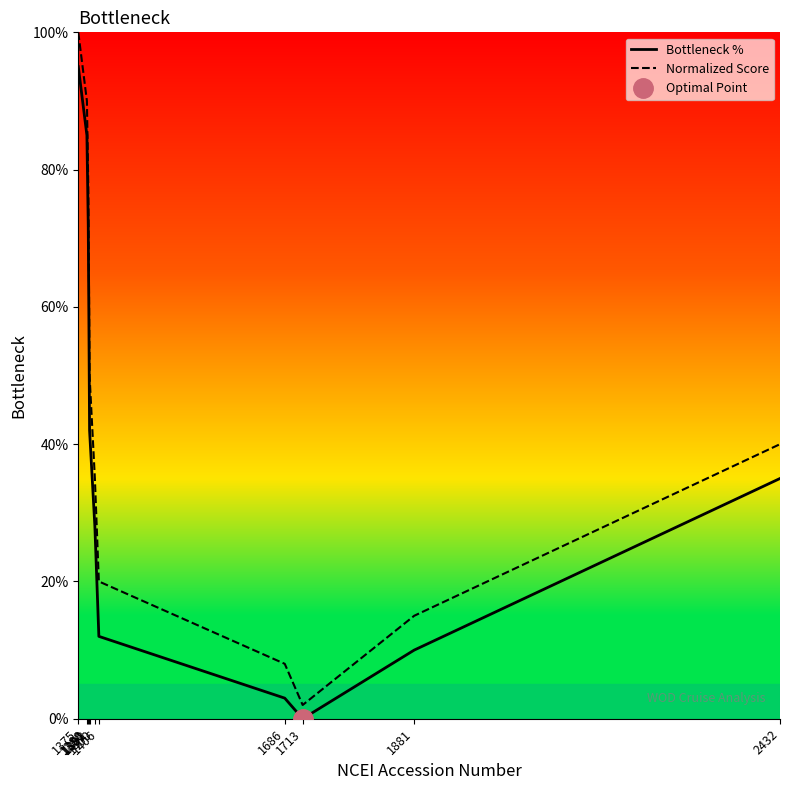

What is the difference between the maximum and second lowest values in the Bottleneck % series?

92